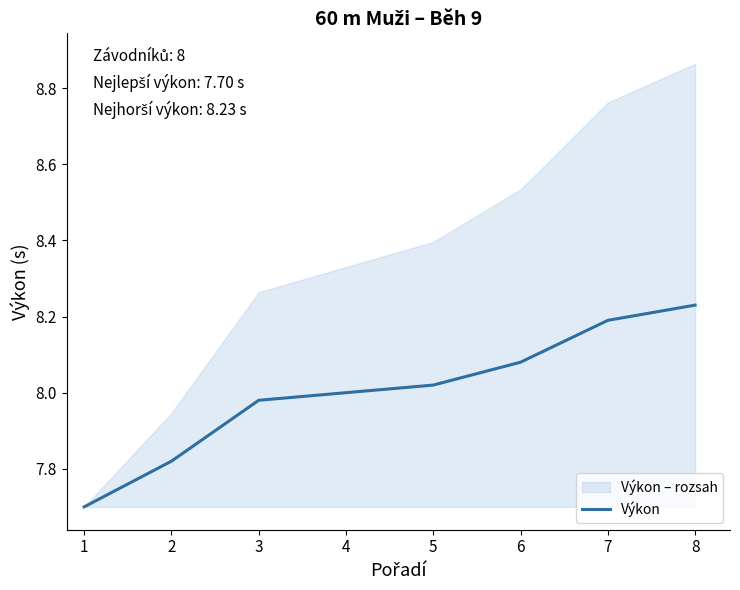

Does the chart have visible grid lines?

No